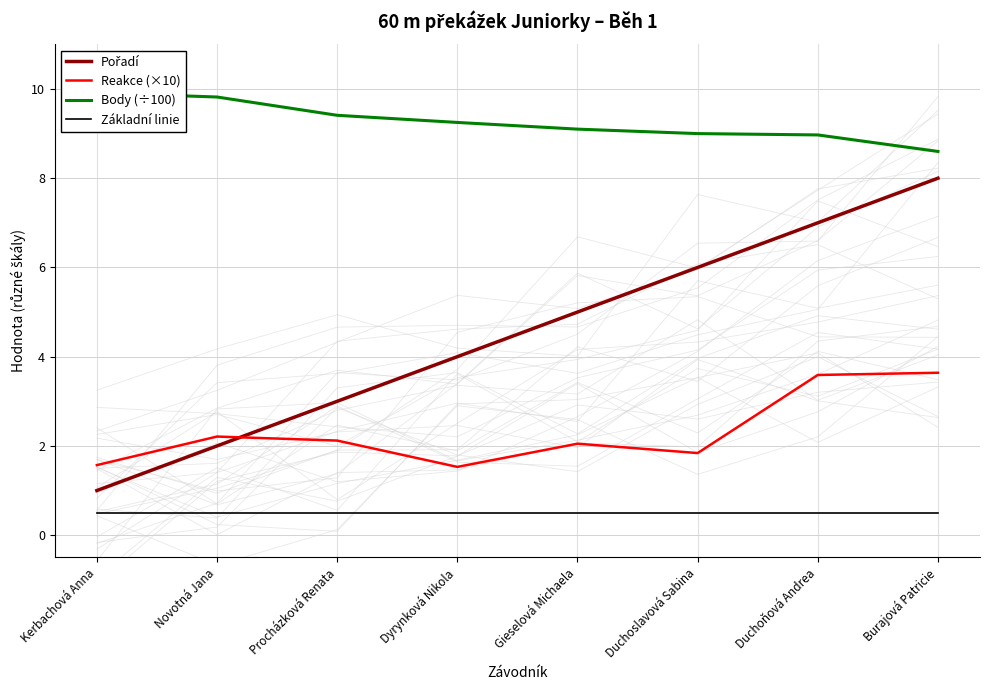

True or false: Pořadí has a value of 5.2 at Procházková Renata.

False